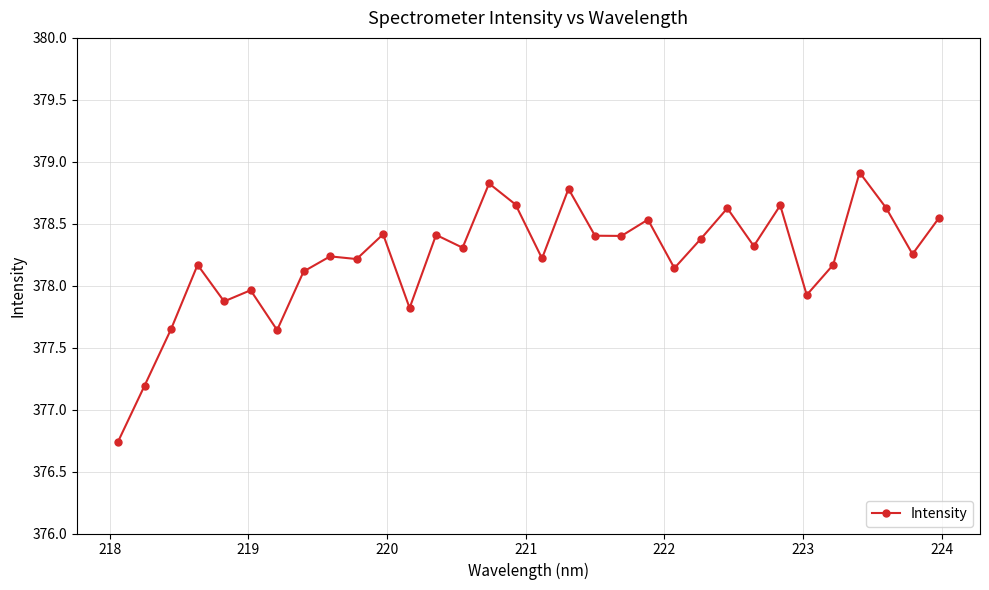

What is the average value?

378.2